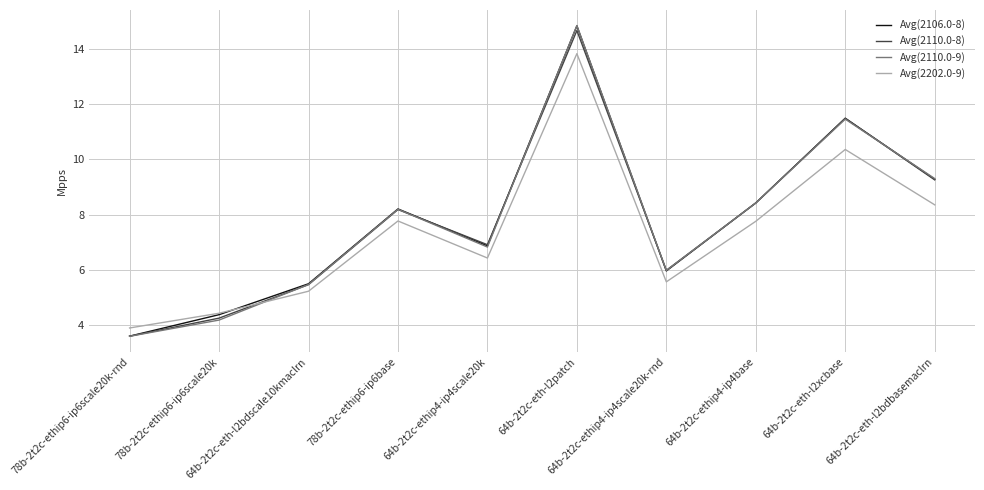

At which category is the sum across all series the highest?

64b-2t2c-eth-l2patch